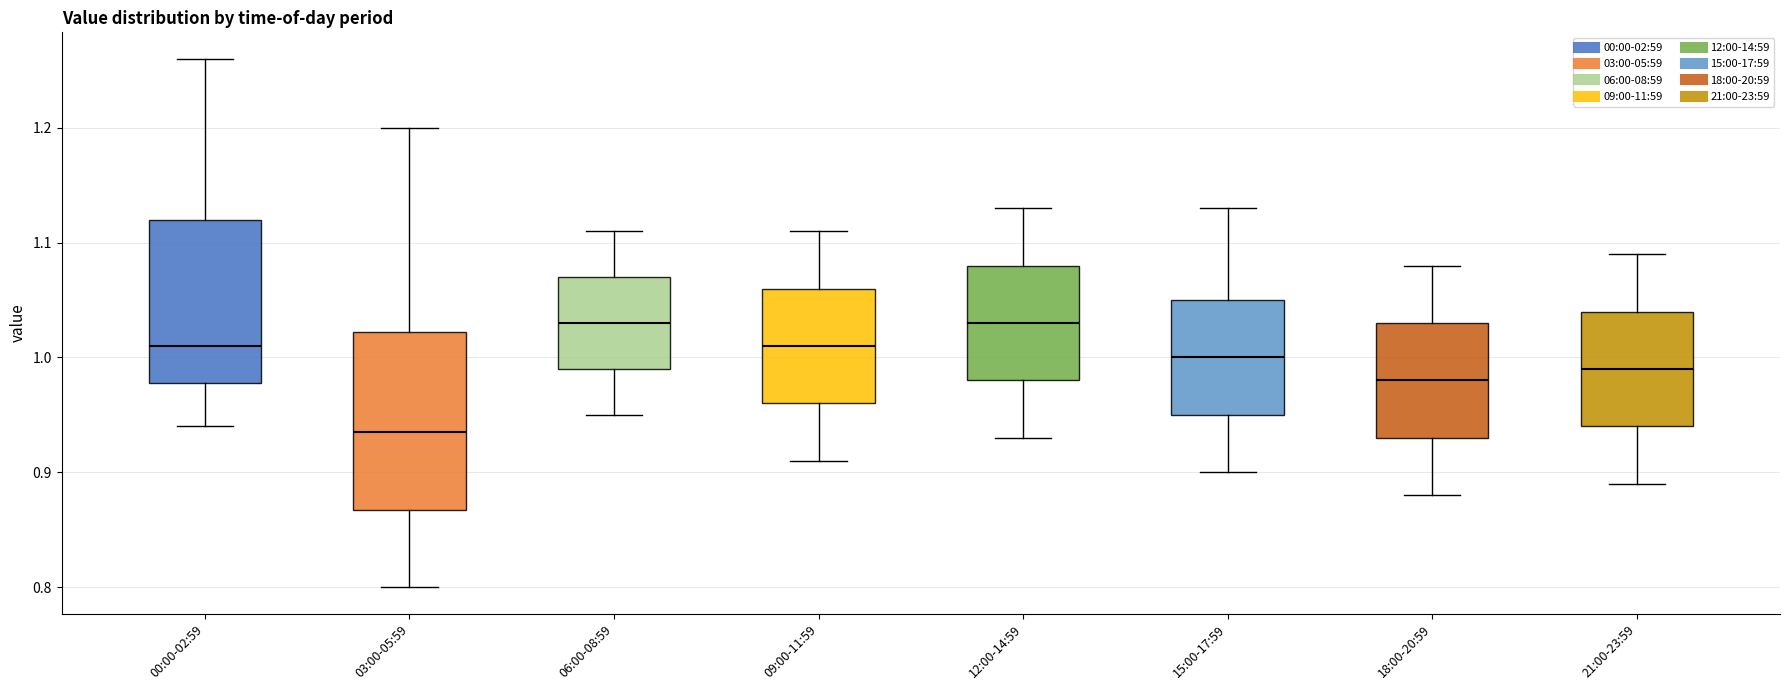

Which box is the tallest, from its lower edge to its upper edge?

03:00-05:59